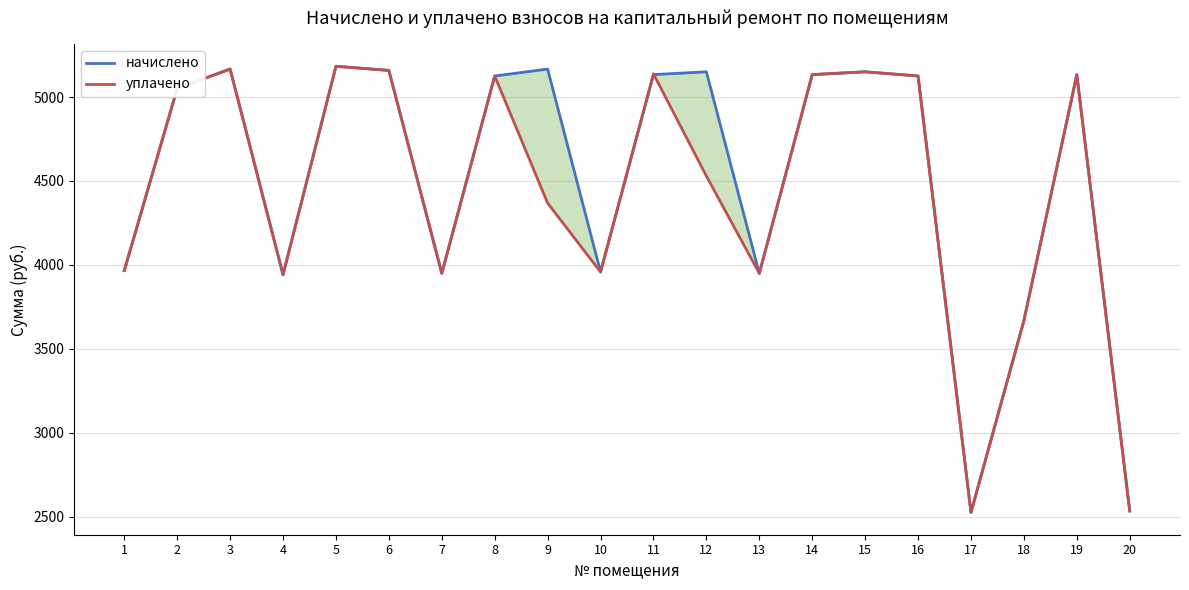

What are all the series names shown in the legend?

начислено, уплачено